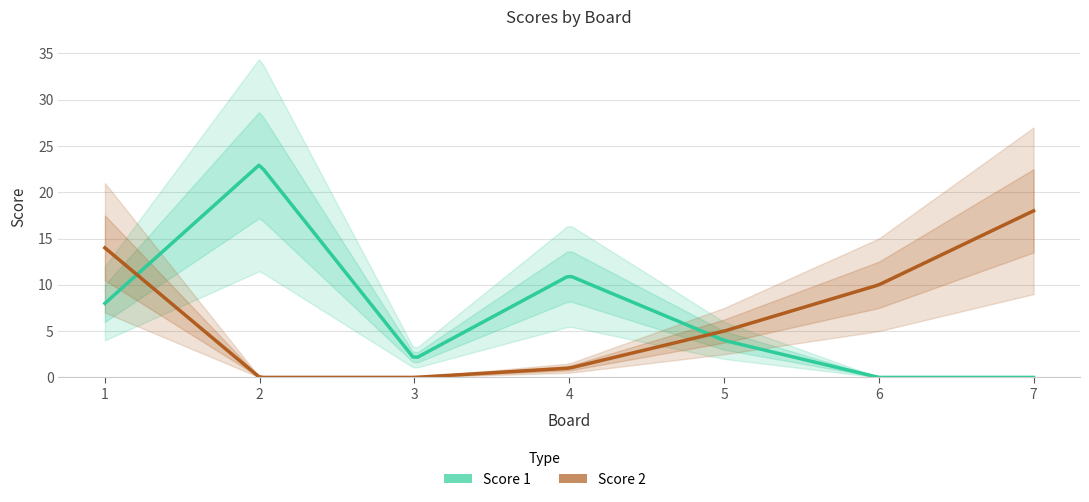

What is the difference between the maximum and minimum values in the Score 1 series?

23